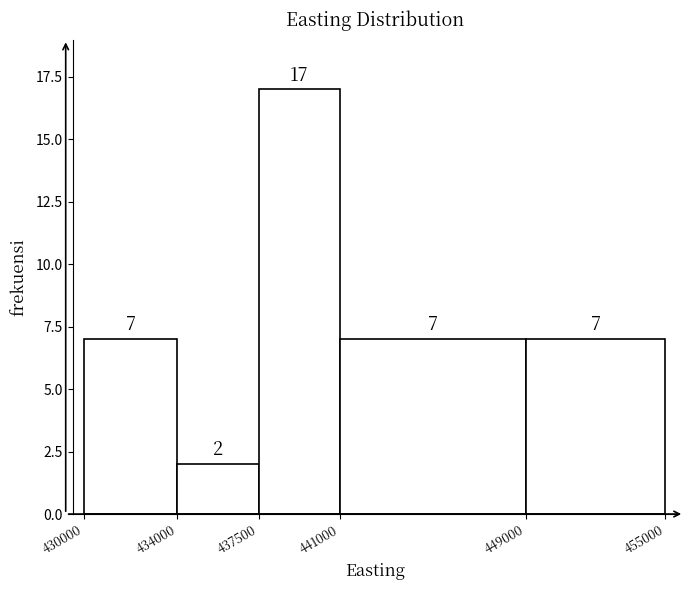

Over which range of the x-axis is the bar tallest?

437500 to 441000